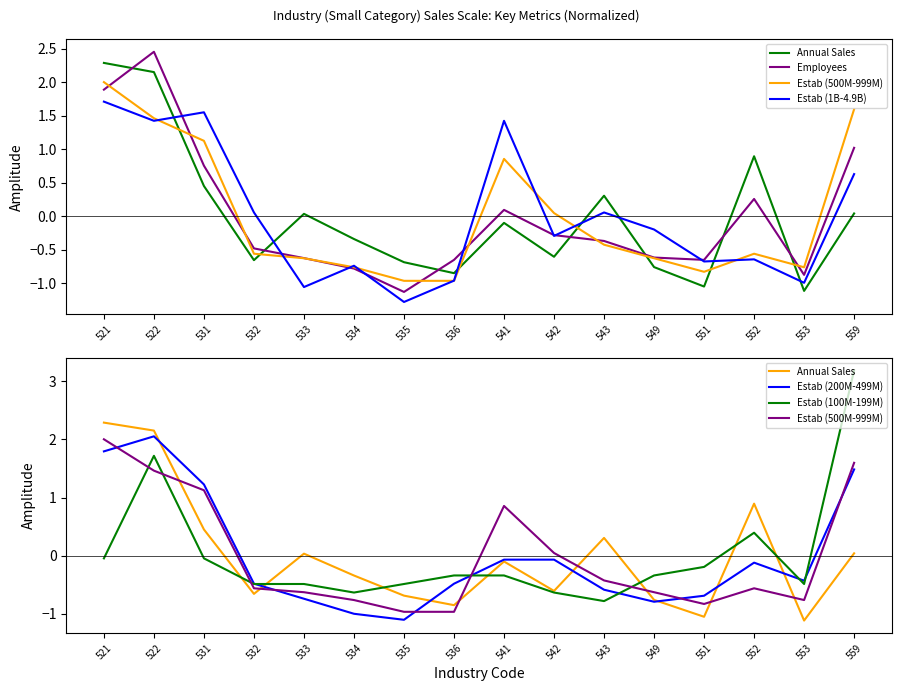

How many times do Estab (200M-499M) and Estab (1B-4.9B) cross each other?

8